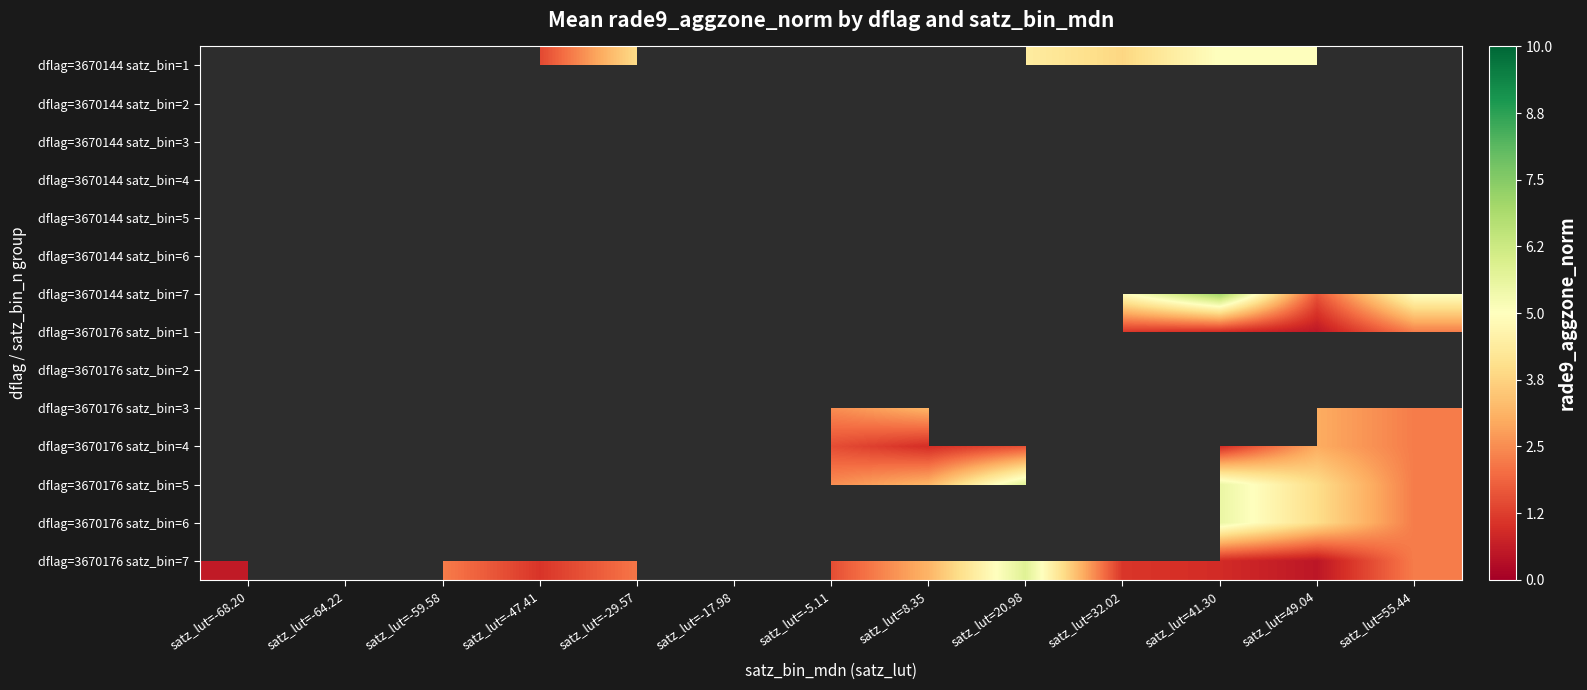

Between satz_lut=32.02 and satz_lut=41.30, which is larger?

satz_lut=41.30